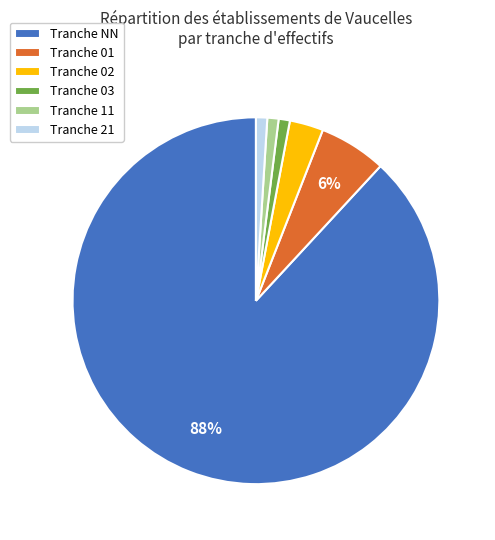

Count the number of slices in the pie.

6